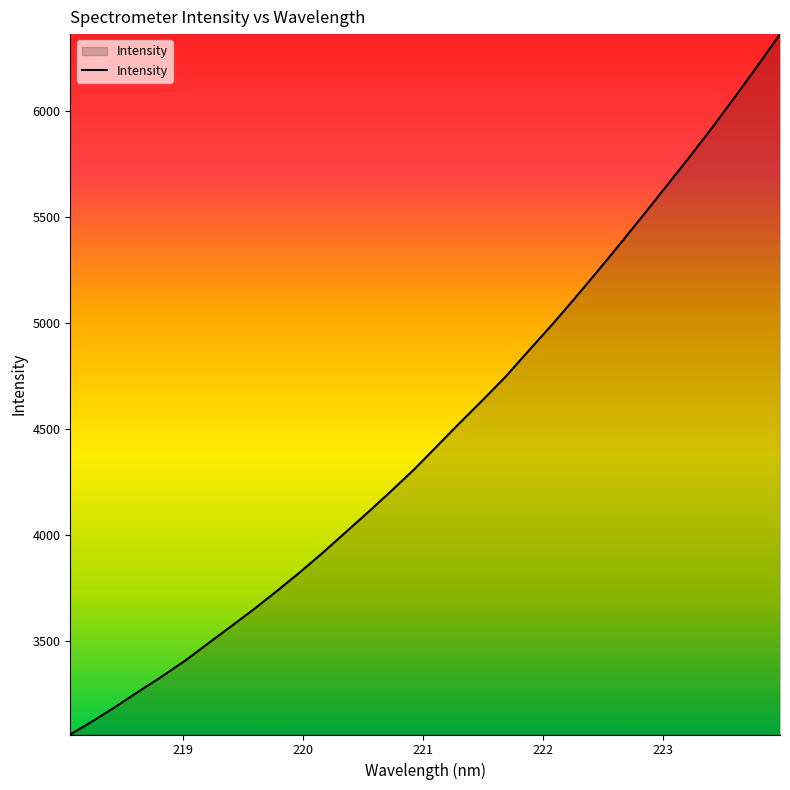

How many lines are shown in the chart?

1